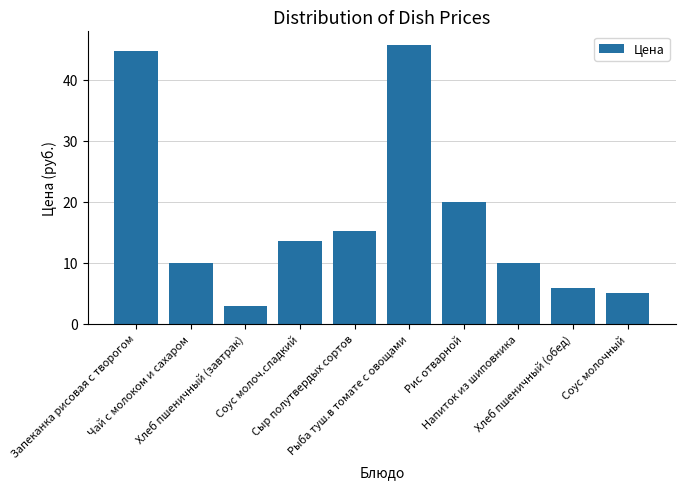

Reading right to left, list all the values displayed in this chart.

5.0	5.8	10.0	20.0	45.7	15.2	13.6	2.9	10.0	44.8